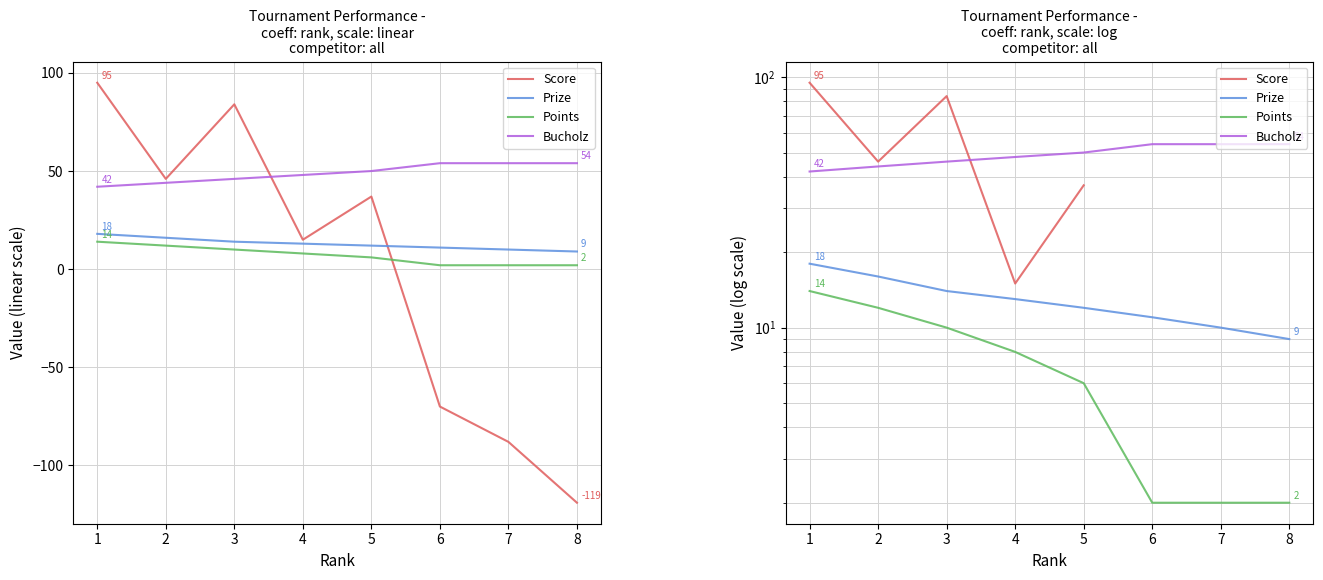

What is the lowest value of the Points series?

2.0